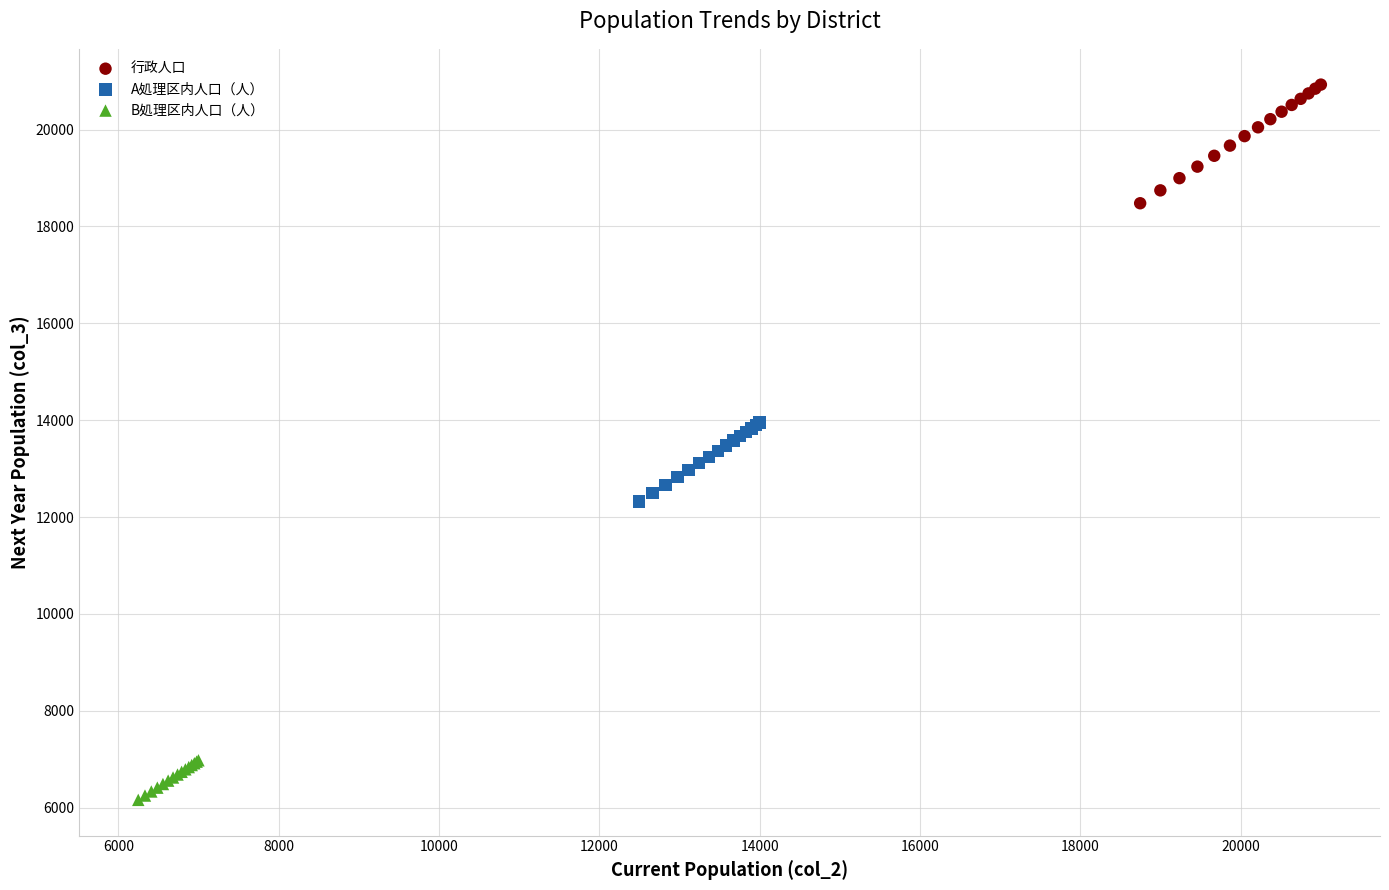

Which series has the largest Y range (max minus min)?

行政人口